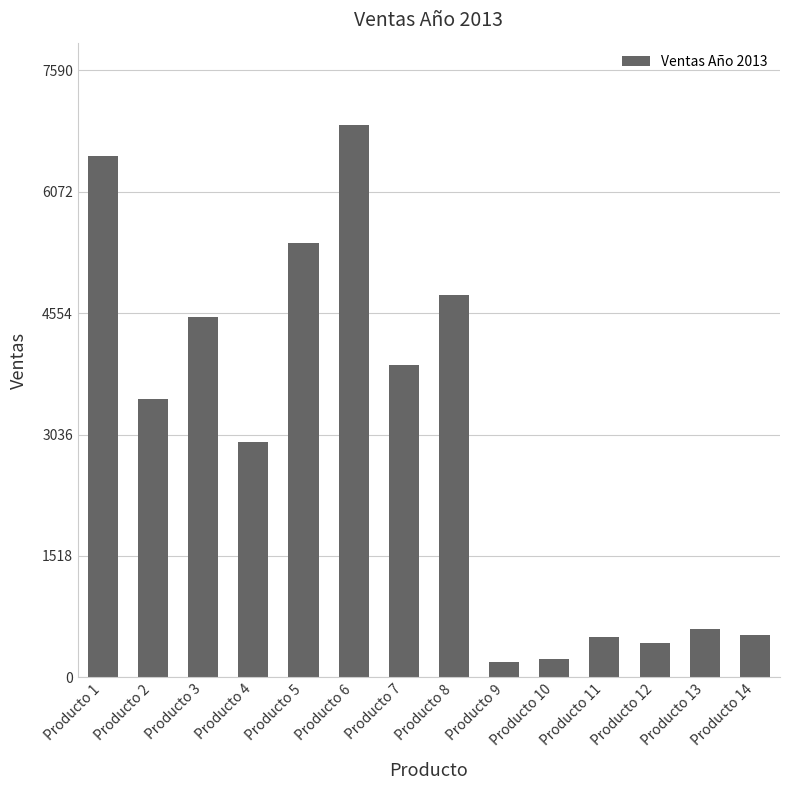

Where does the data first go above 3480?

Producto 1